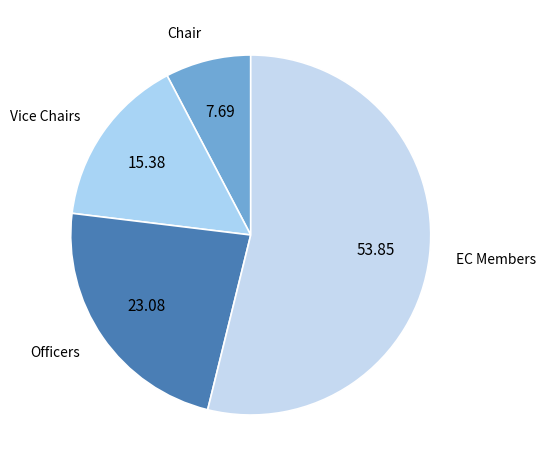

Which category has the smallest portion of the pie?

Chair